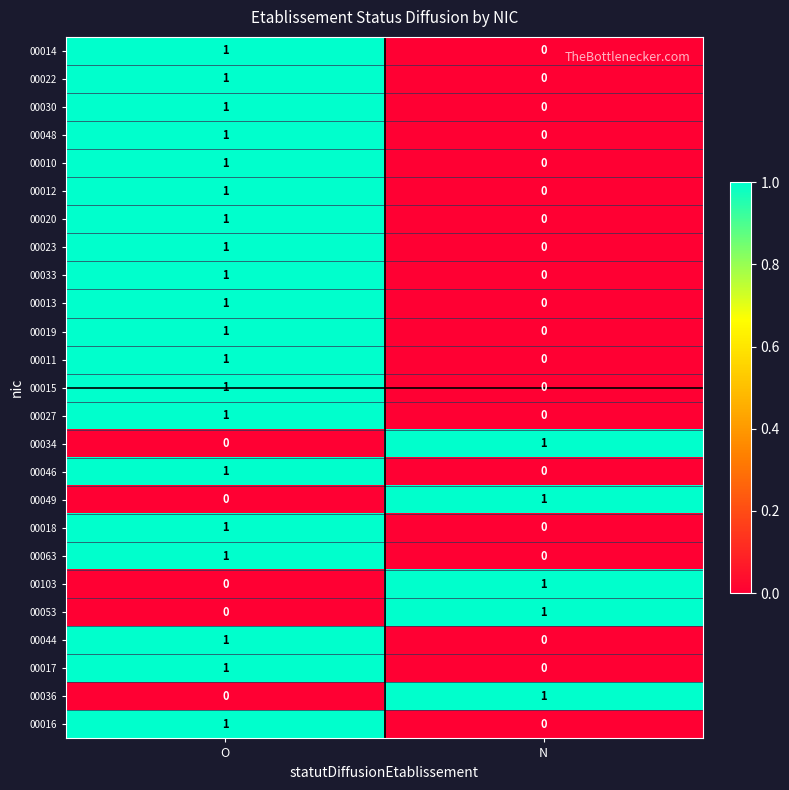

What is the total value across all series at N?

5